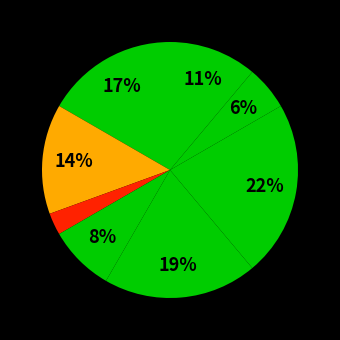

How many segments does this pie chart have?

8